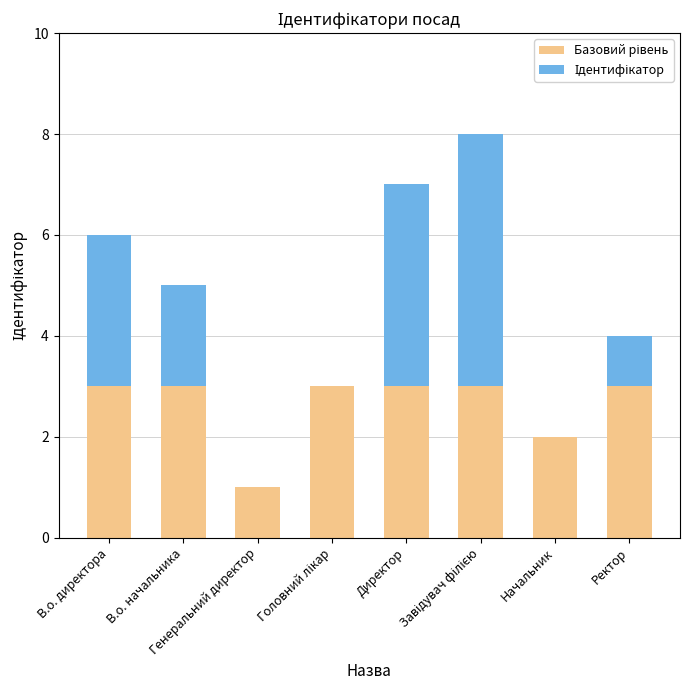

How many series are shown in this chart?

2